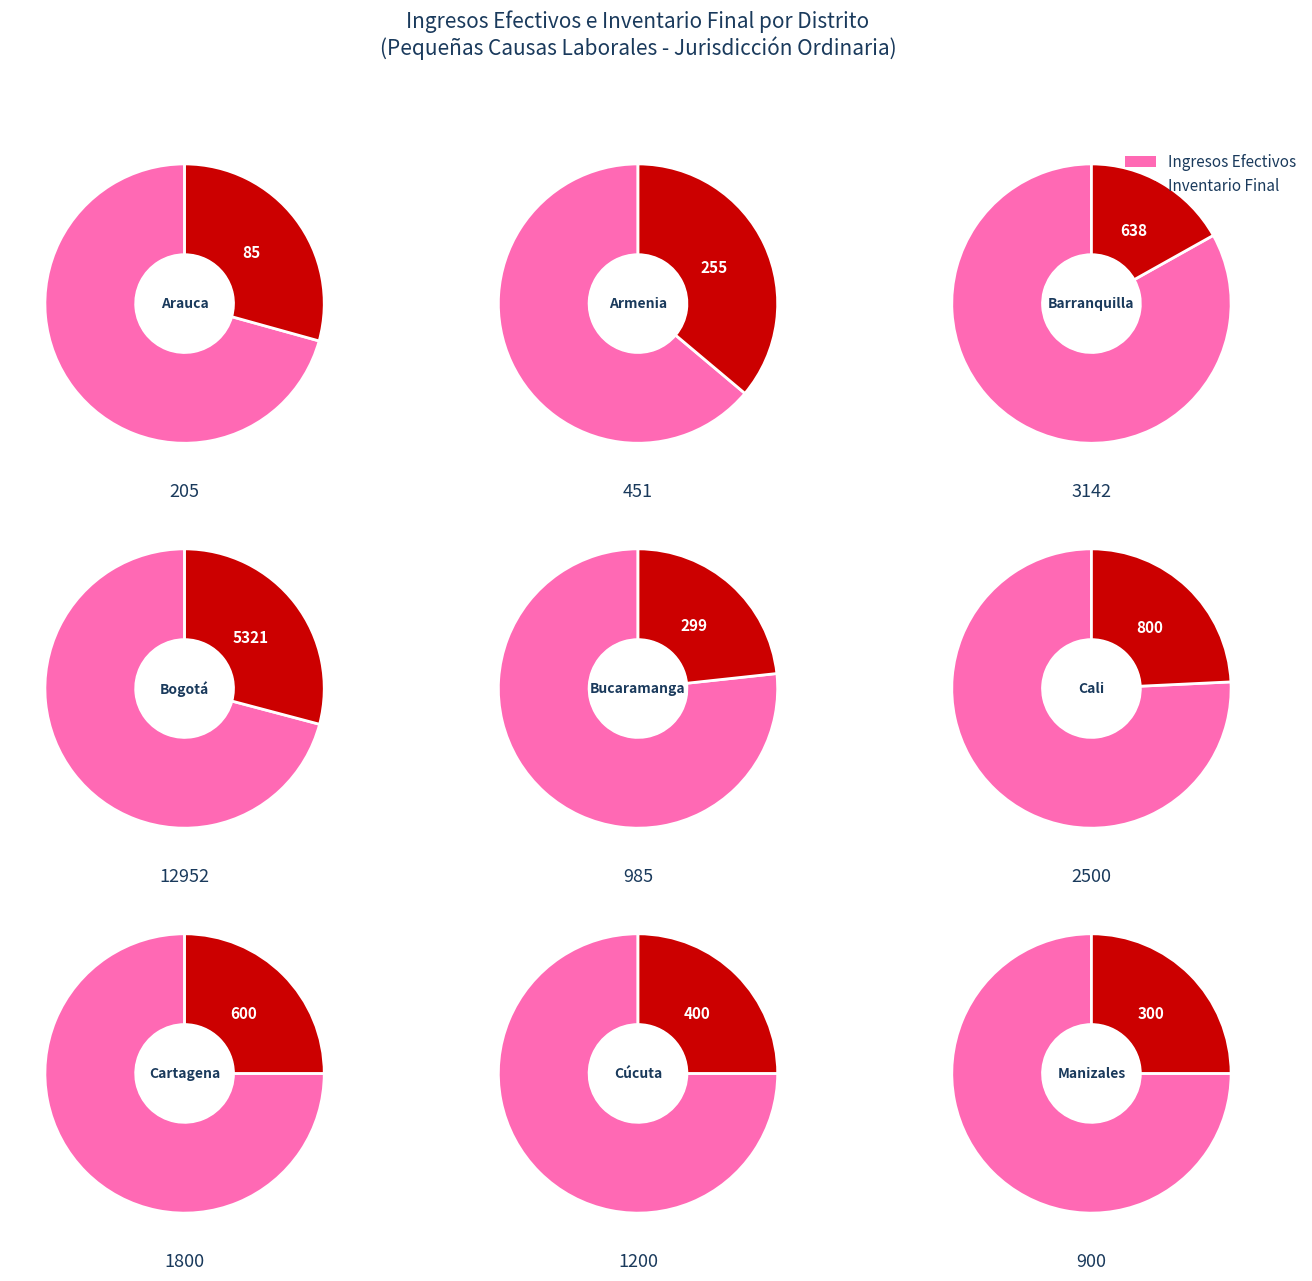

What is the difference between the highest and lowest values at Armenia?

196